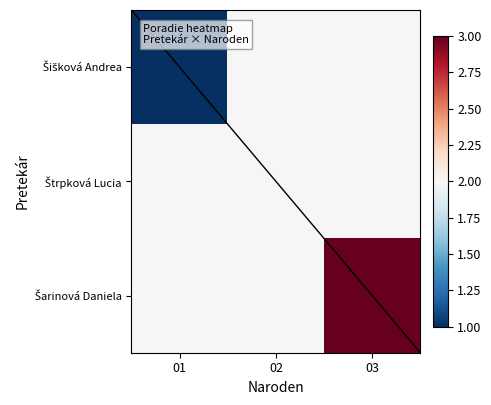

How many data points does each series have?

3